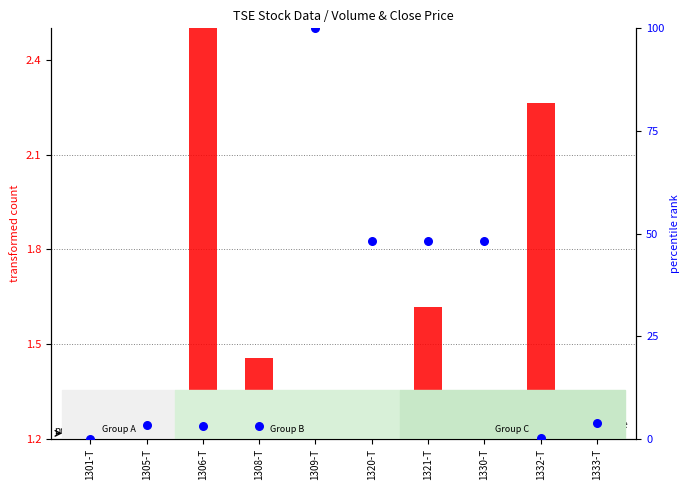

Which series contains the lowest Y value?

percentile rank within the sample